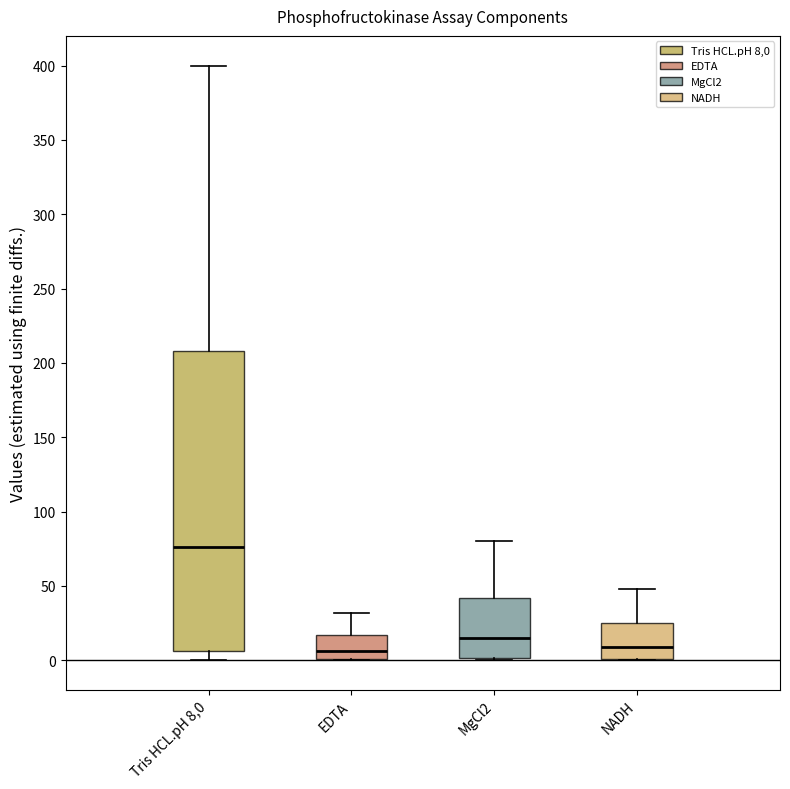

Reading left to right, read every box against the y-axis: the position of its median line, the range the box covers, and the ends of its whiskers. The values are not printed on the chart, so give them approximately, as read against the axis.

Tris HCL.pH 8,0: median 75, box 5 to 210, whiskers 0 to 400
EDTA: median 5, box 0 to 15, whiskers 0 to 30
MgCl2: median 15, box 0 to 40, whiskers 0 to 80
NADH: median 10, box 0 to 25, whiskers 0 to 50